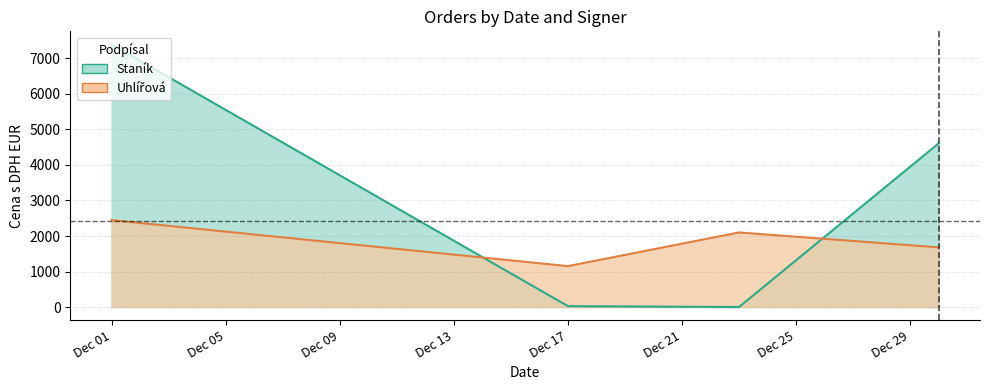

What is the minimum value shown in the chart?

24.9